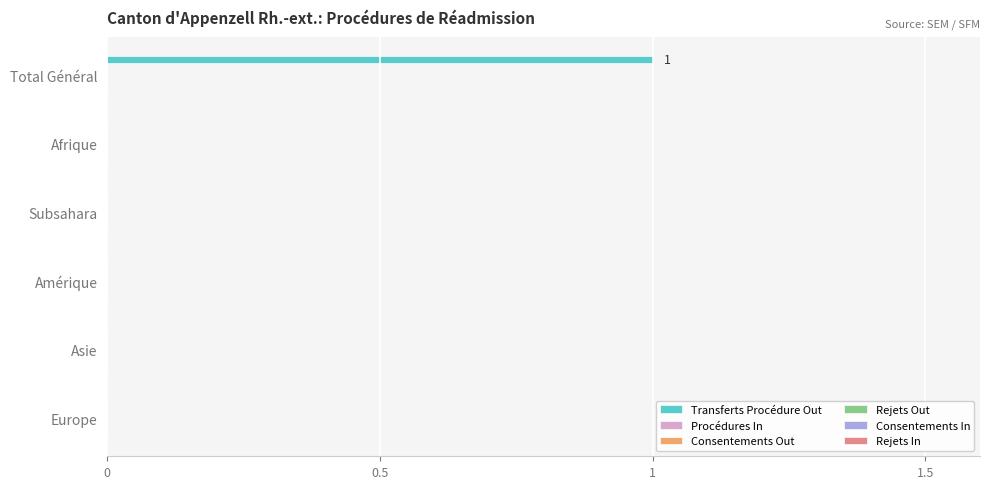

The value at Subsahara is 0. True or false?

True